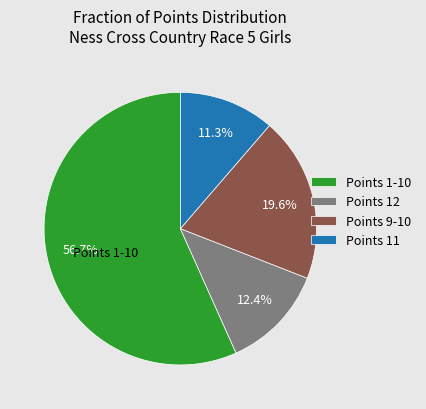

What percentage is NOT represented by Points 12?

87.6%